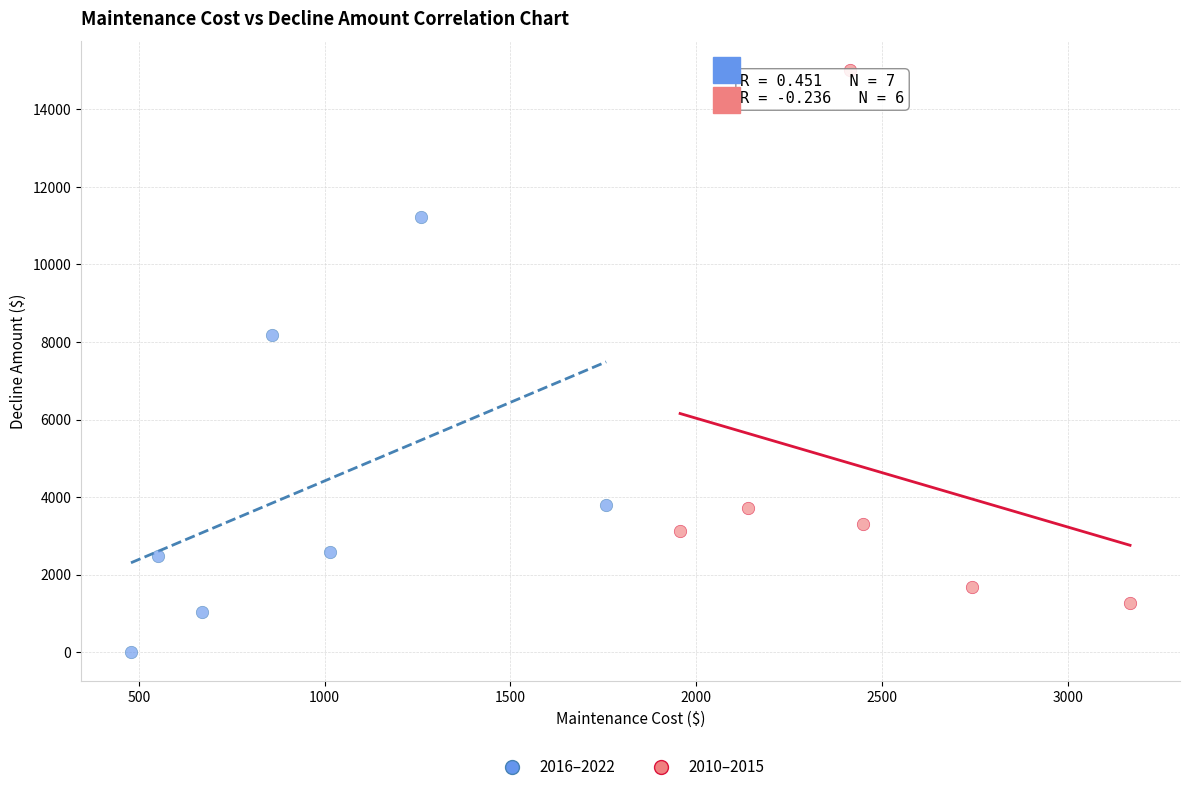

Which series has the widest spread of Y values?

2010–2015